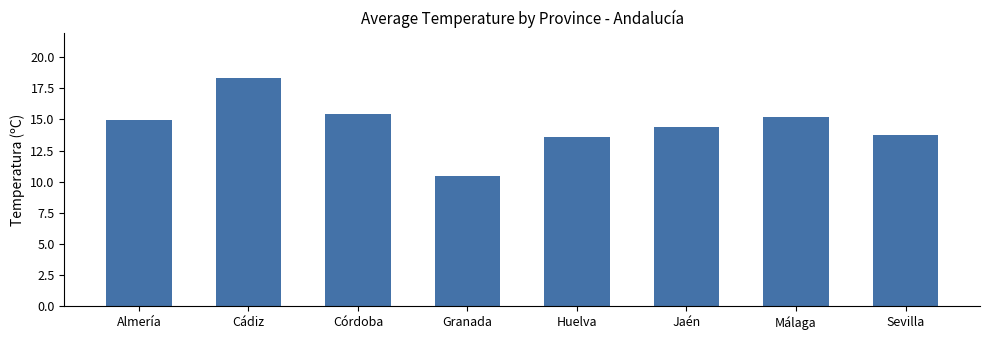

What is the average value?

14.5